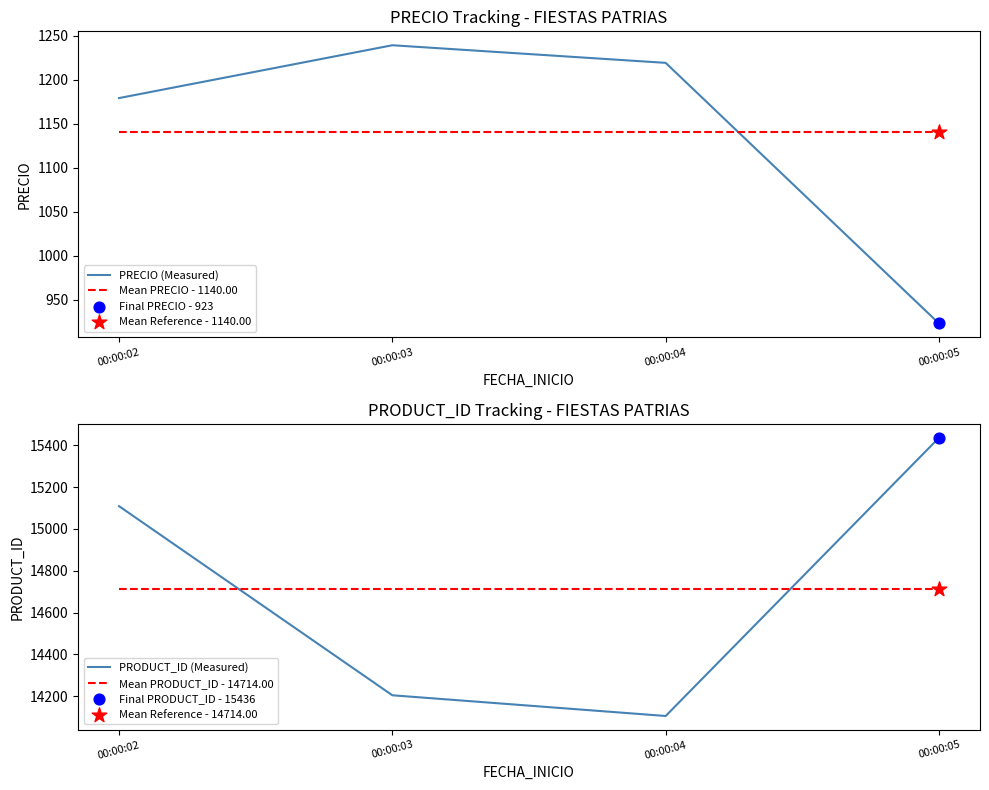

Which series has the largest total across all categories?

PRODUCT_ID (Measured)